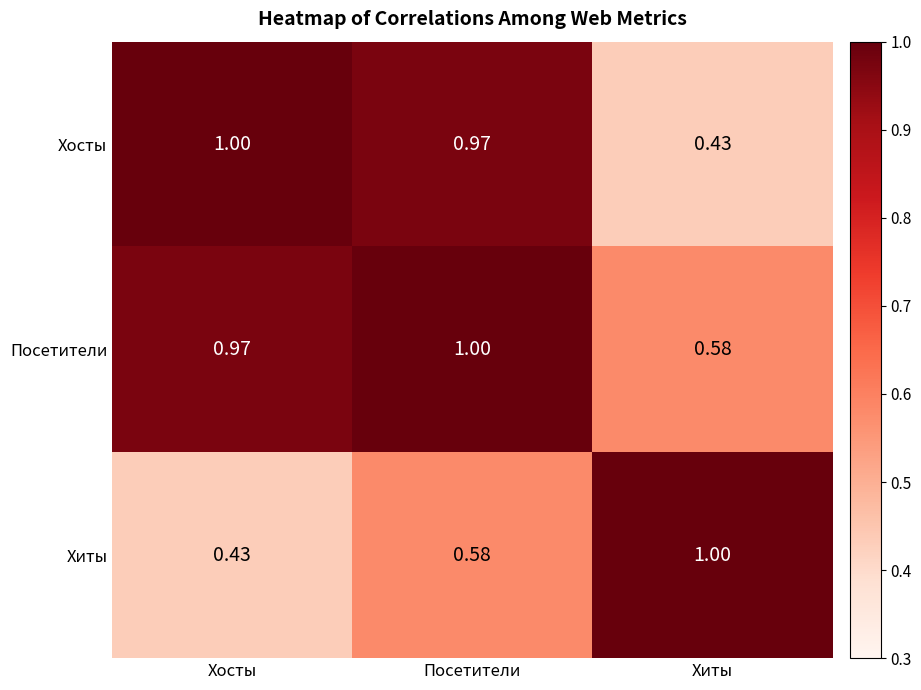

Which series changed the most between Посетители and Хиты?

Хосты